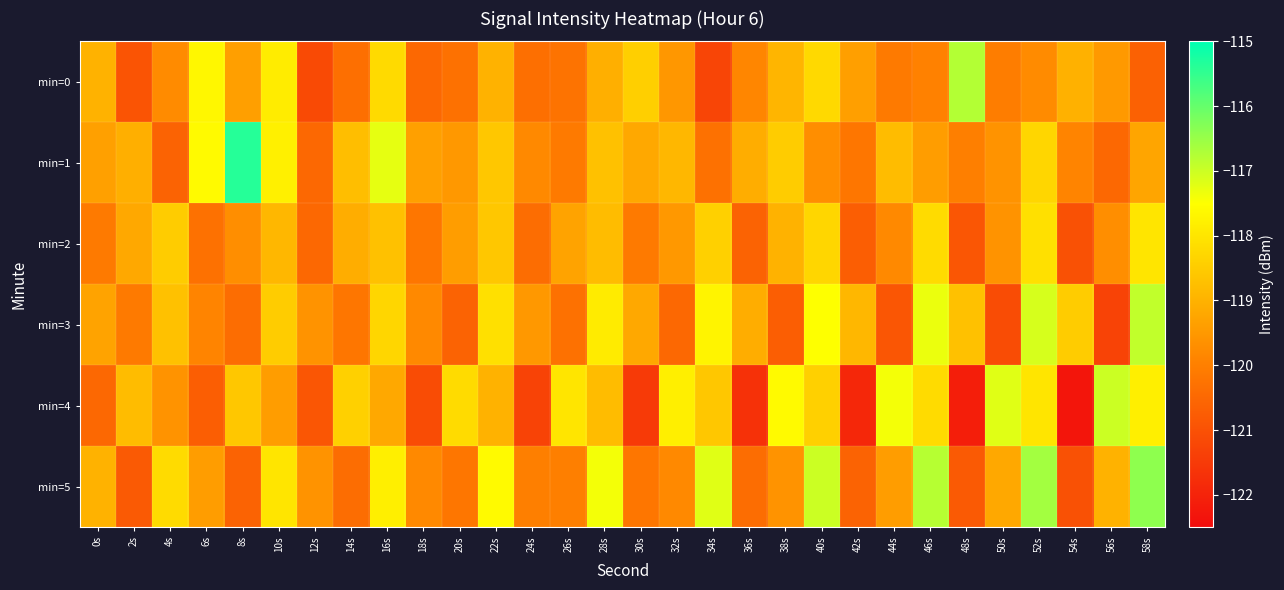

Which category has the highest value across all series?

8s